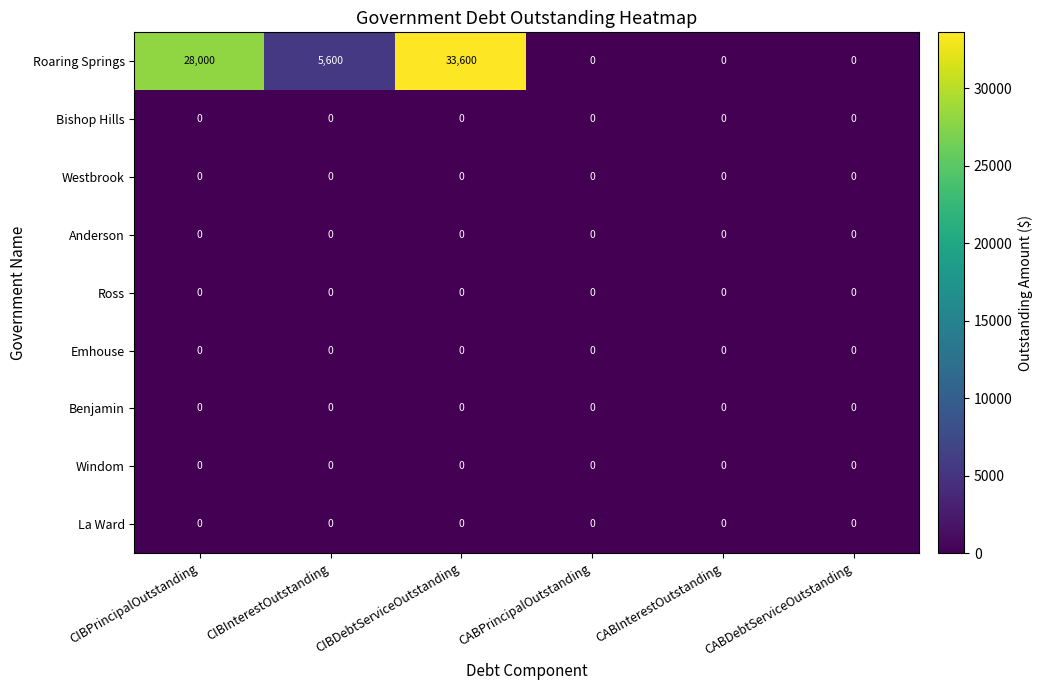

Which category has the highest value in the Roaring Springs series?

CIBDebtServiceOutstanding